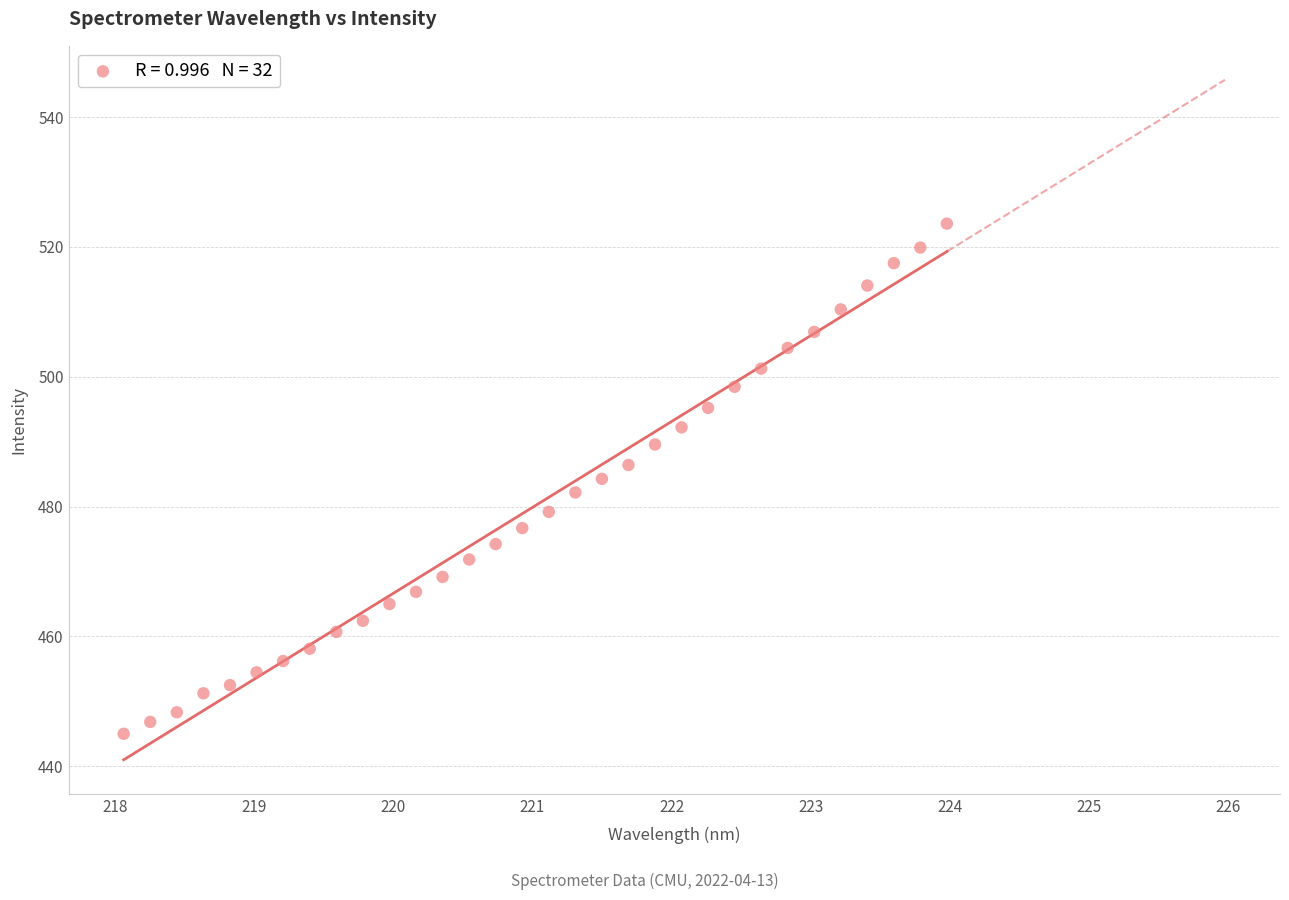

What is the range of Y values (max minus min)?

78.6